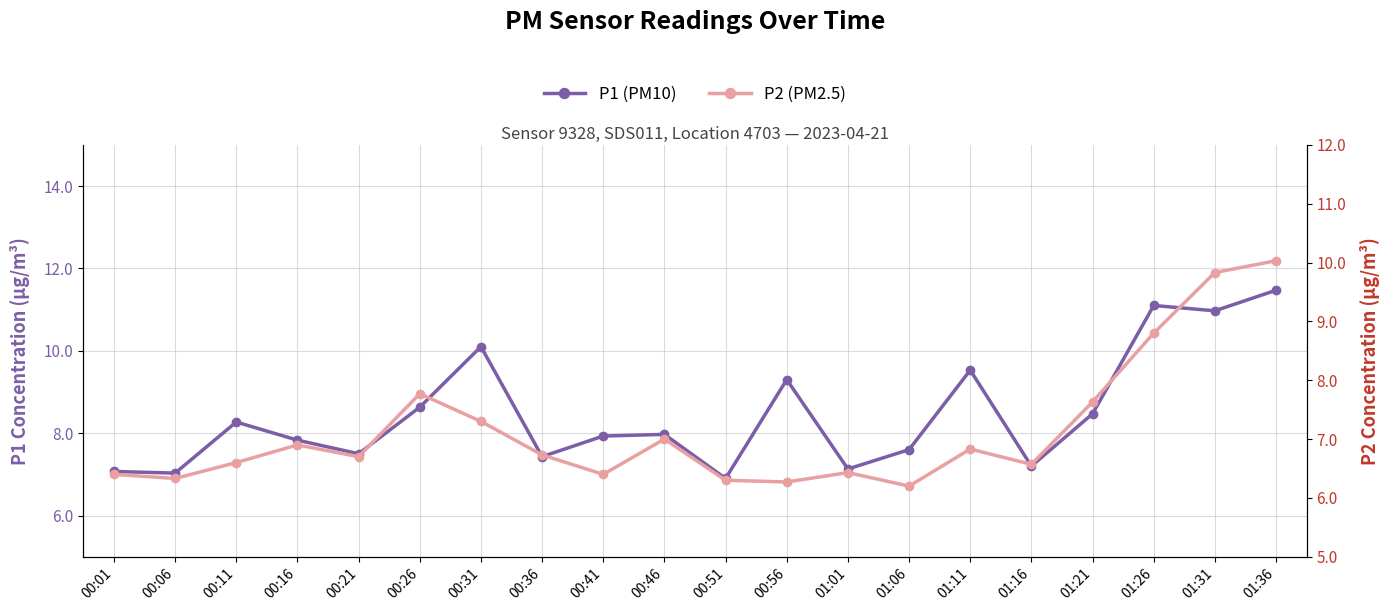

Does the chart have visible grid lines?

Yes